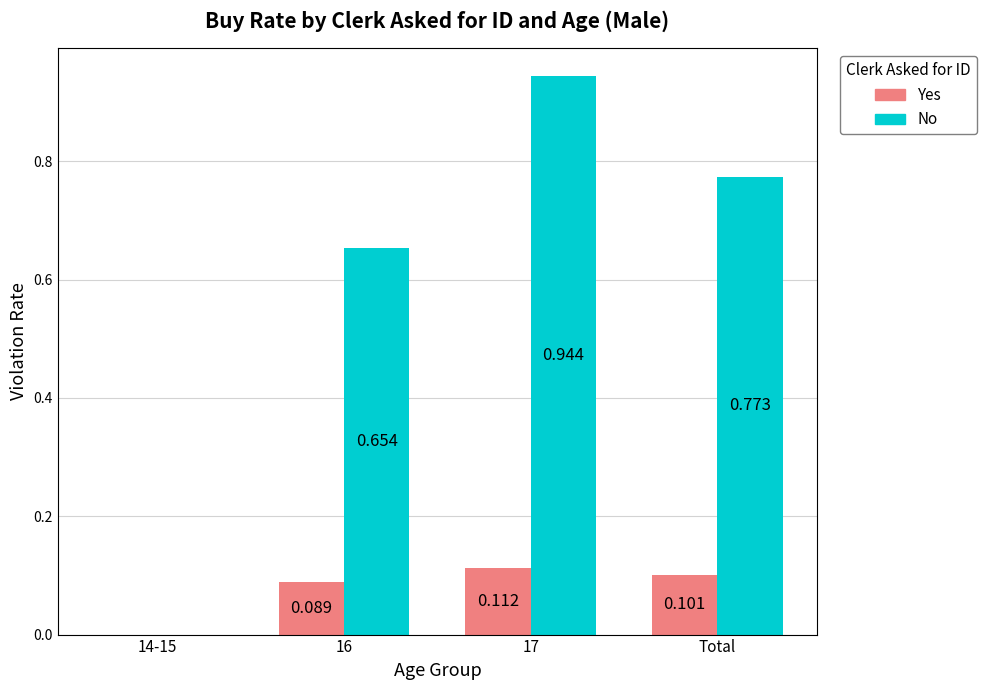

Which series changed the most between 16 and 17?

No